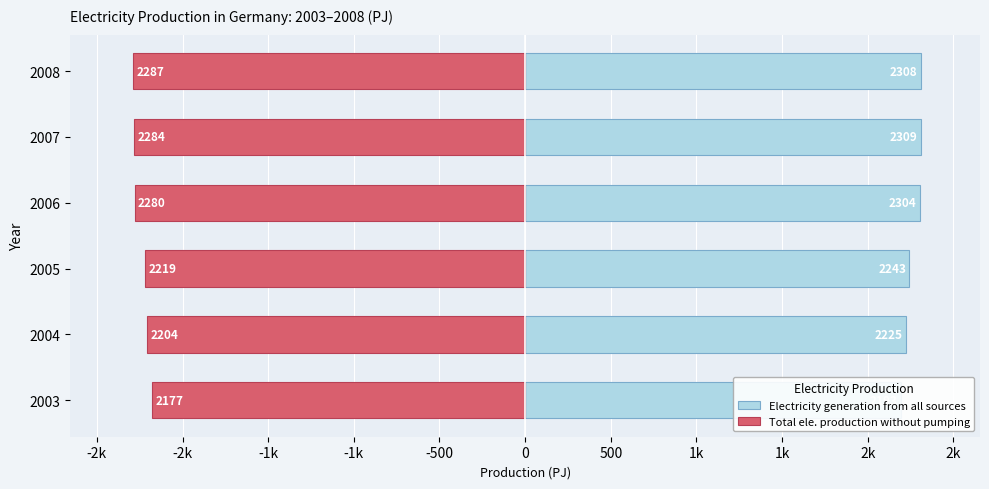

Reading left to right, transcribe all the data shown in this chart.

Electricity generation from all sources: 2193.3	2225.0	2243.2	2304.4	2308.9	2308.4
Total ele. production without pumping: -2176.8	-2204.5	-2218.8	-2280.1	-2284.0	-2286.7